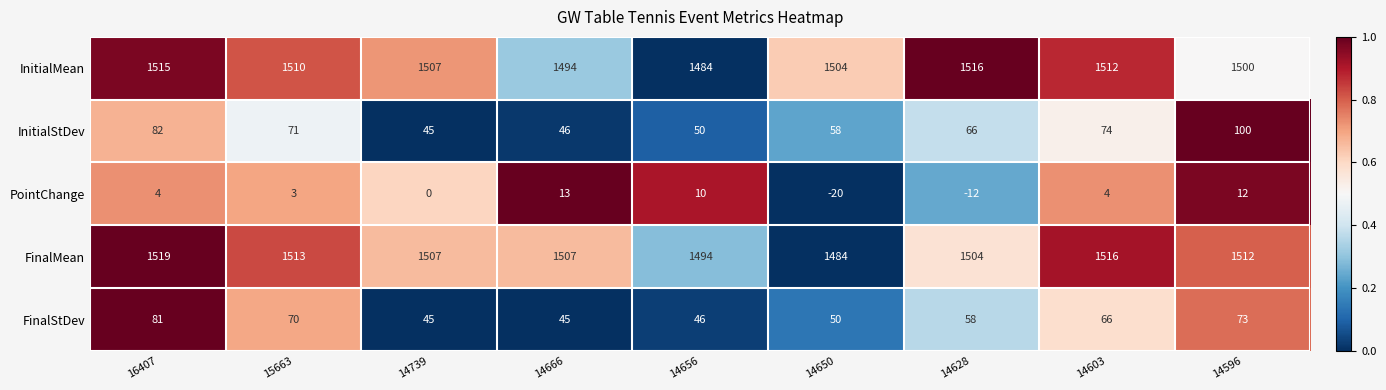

How many data points does each series have?

9